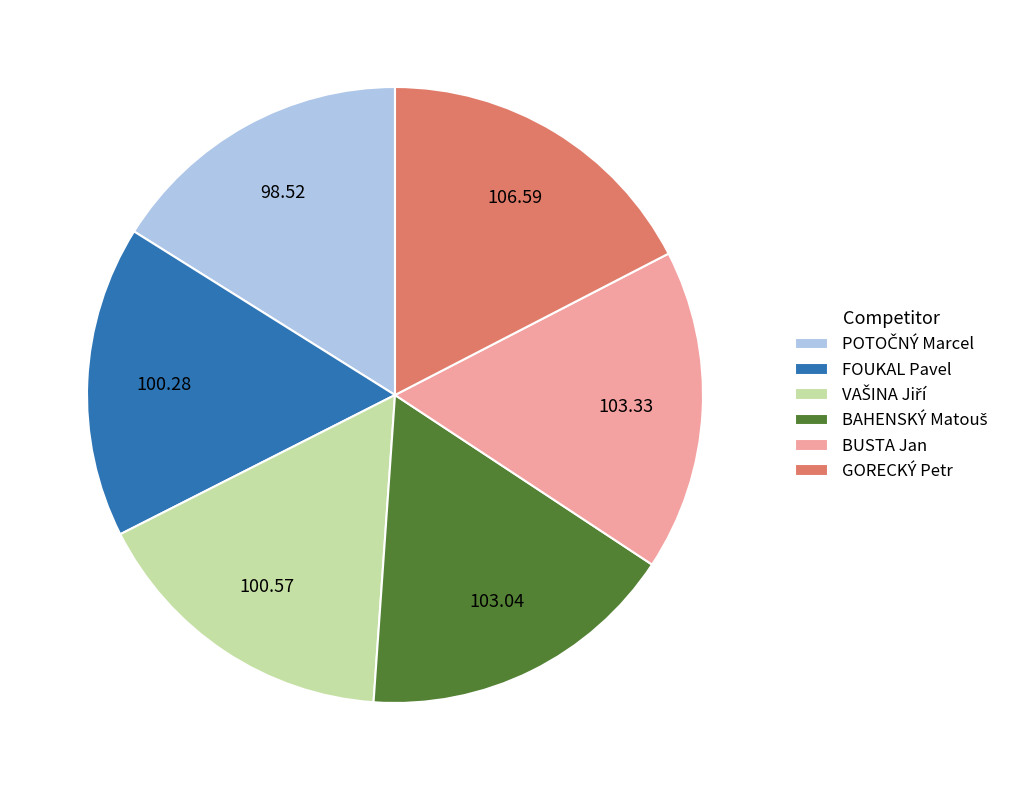

Is BUSTA Jan the majority of the pie?

No